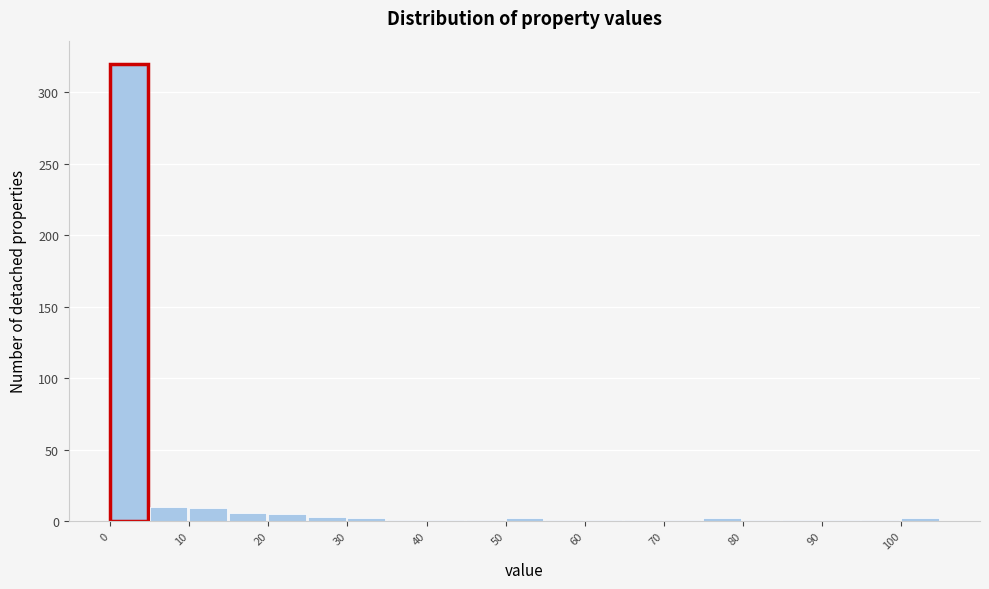

How tall is the bar that spans 20 to 25 on the x-axis? The values are not printed on the chart, so give them approximately, as read against the axis.

5